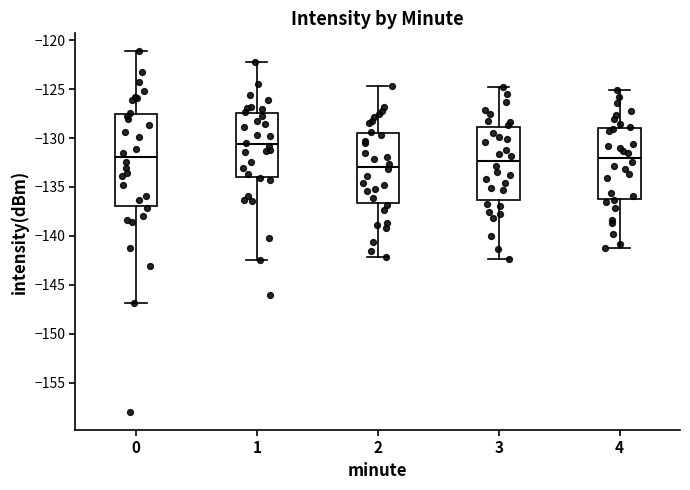

Where does the upper whisker of the box at x = 1 end on the y-axis? The values are not printed on the chart, so give them approximately, as read against the axis.

-122.5